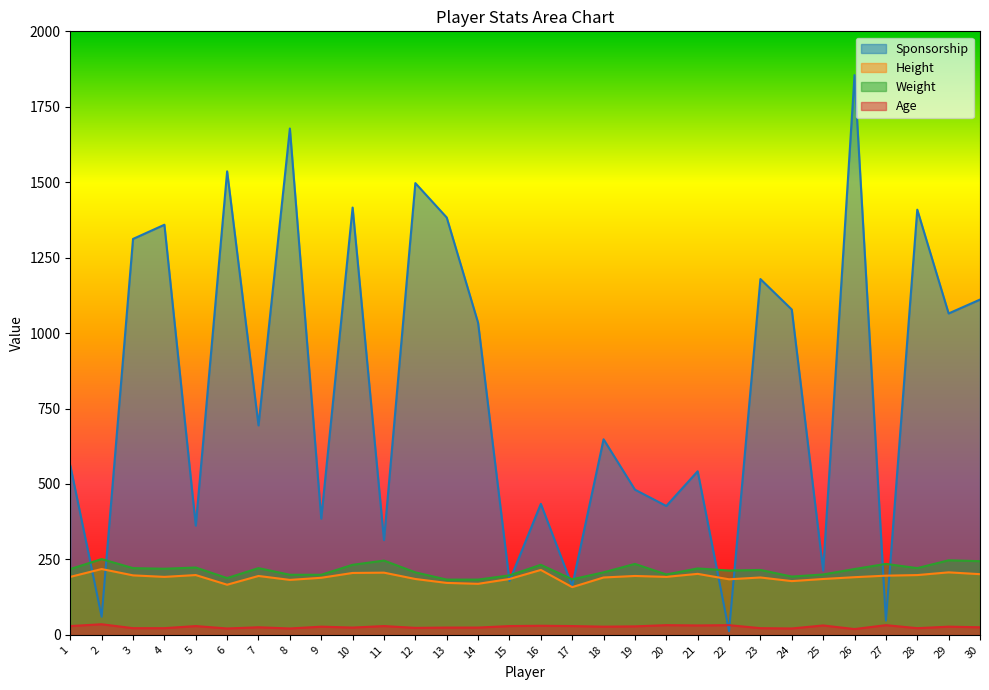

How many lines are shown in the chart?

4